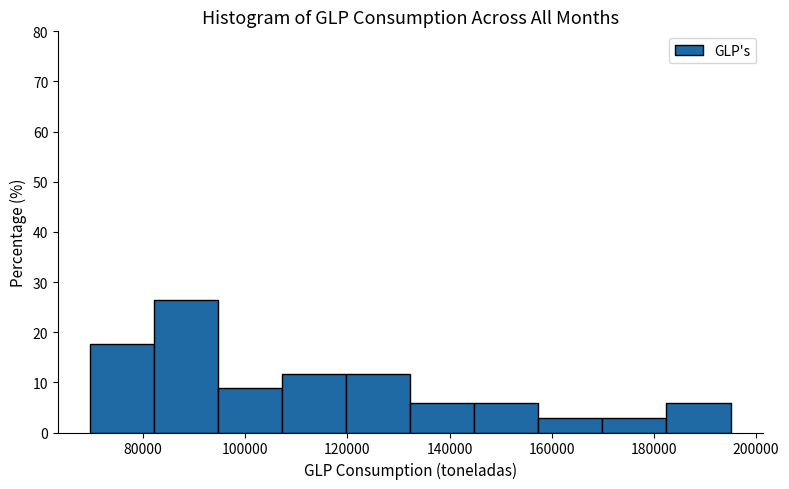

Which range on the x-axis has the tallest bar?

82000 to 94000